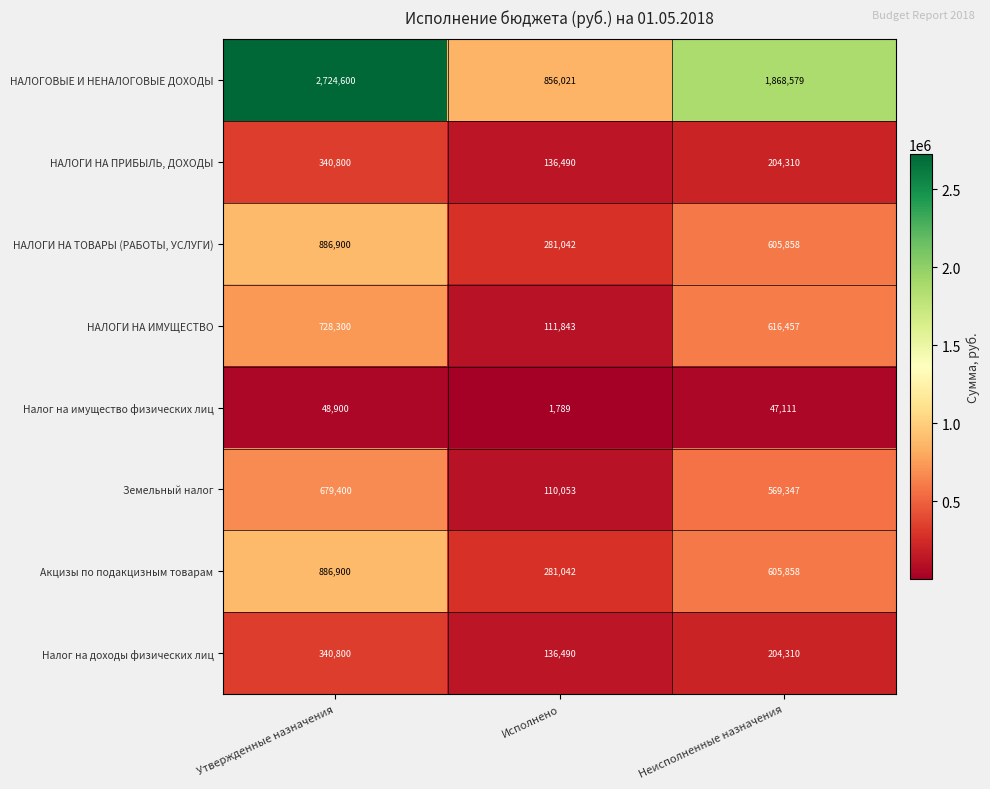

At which label is НАЛОГИ НА ТОВАРЫ (РАБОТЫ, УСЛУГИ) closest to 583971?

Неисполненные назначения